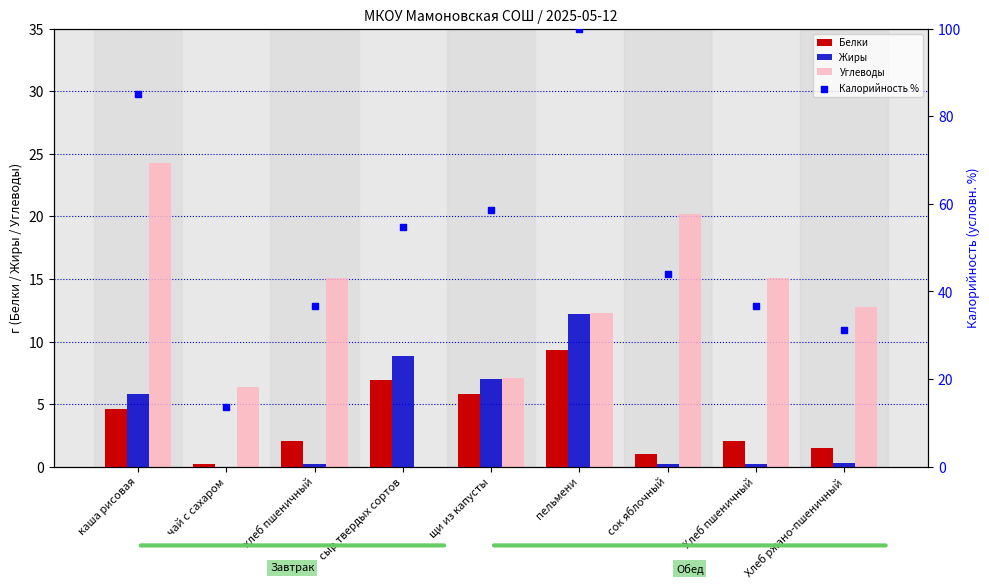

Which series contains the lowest Y value?

Жиры